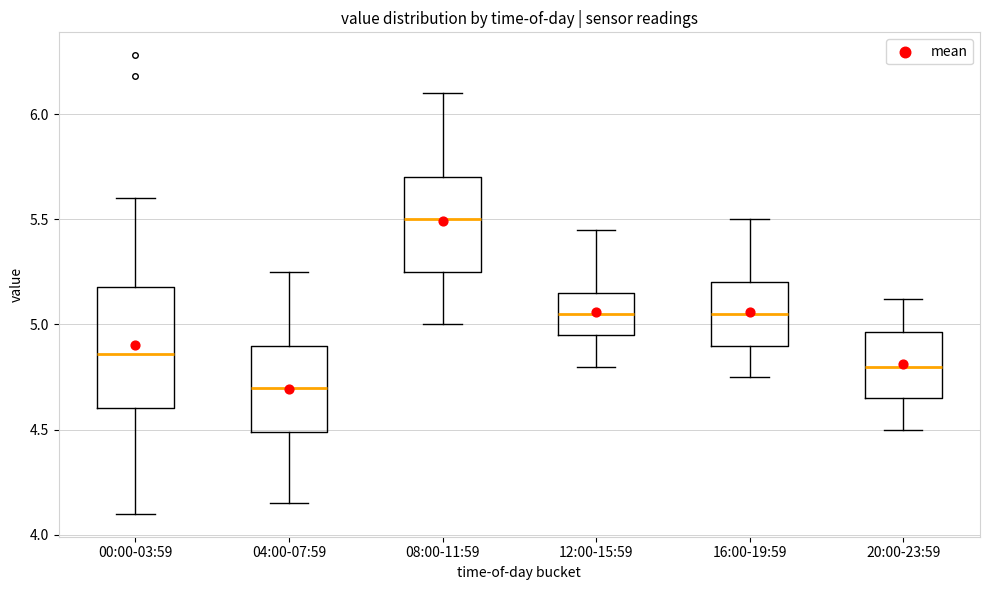

Reading left to right, transcribe this box plot: for each box, give where its median line is, the range the box spans, and where its two whiskers end, as read against the y-axis. The values are not printed on the chart, so give them approximately, as read against the axis.

00:00-03:59: median 4.85, box 4.60 to 5.20, whiskers 4.10 to 5.60
04:00-07:59: median 4.70, box 4.50 to 4.90, whiskers 4.15 to 5.25
08:00-11:59: median 5.50, box 5.25 to 5.70, whiskers 5.00 to 6.10
12:00-15:59: median 5.05, box 4.95 to 5.15, whiskers 4.80 to 5.45
16:00-19:59: median 5.05, box 4.90 to 5.20, whiskers 4.75 to 5.50
20:00-23:59: median 4.80, box 4.65 to 4.95, whiskers 4.50 to 5.10